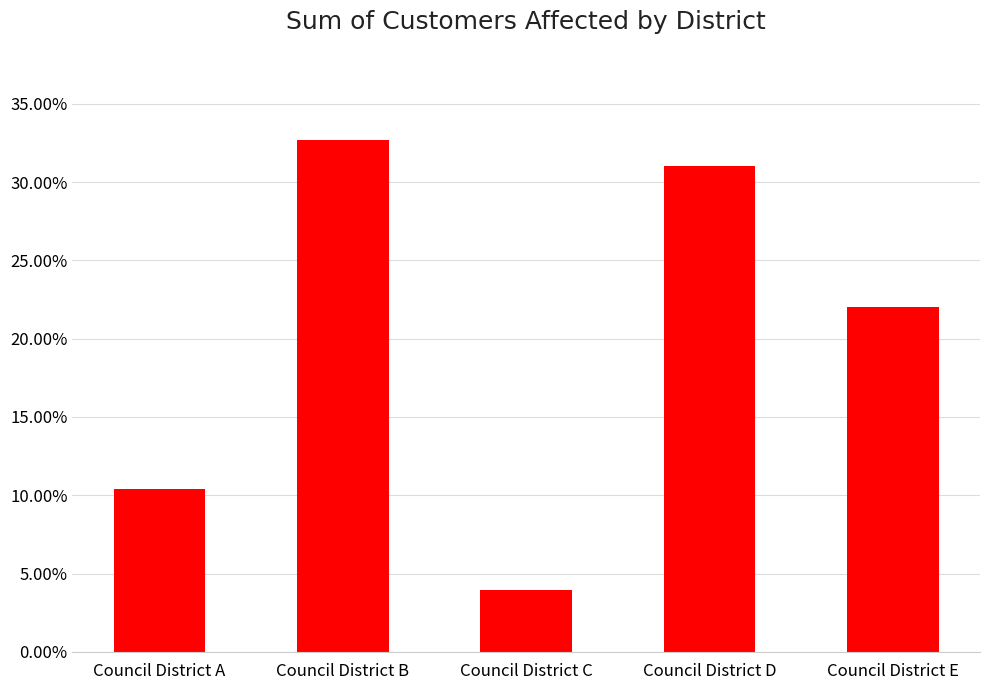

Which has a higher value, Council District E or Council District A?

Council District E